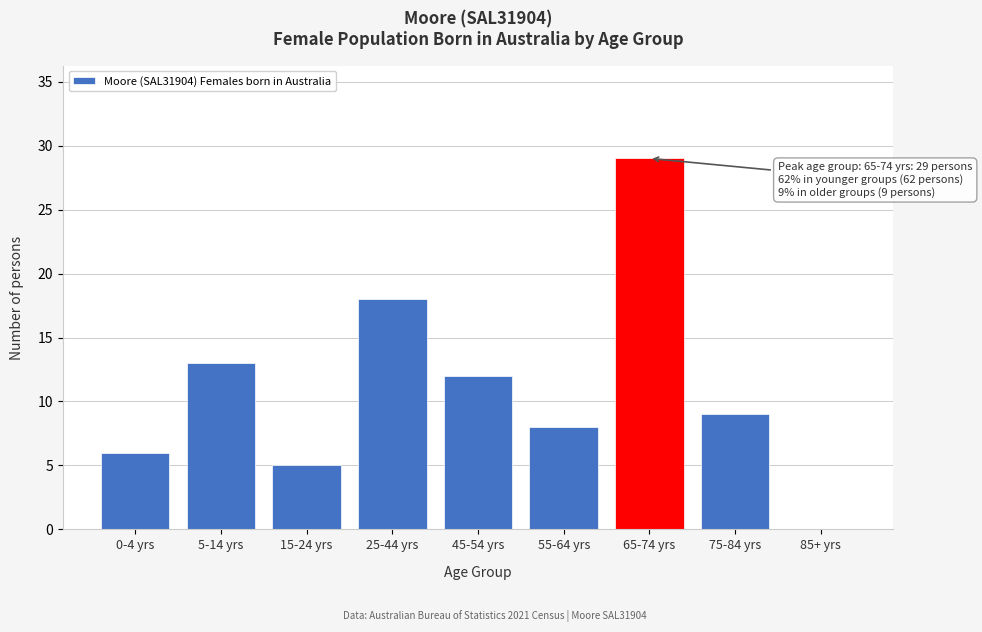

Reading right to left, extract all data points from this chart.

85+ yrs=0	75-84 yrs=9	65-74 yrs=29	55-64 yrs=8	45-54 yrs=12	25-44 yrs=18	15-24 yrs=5	5-14 yrs=13	0-4 yrs=6